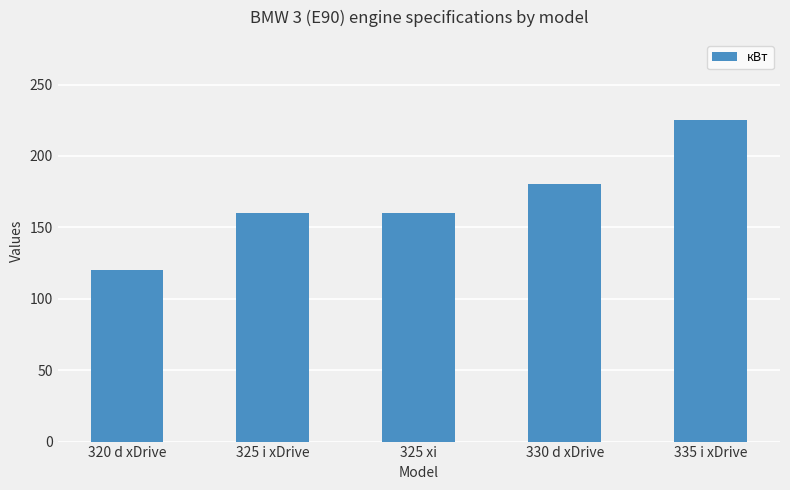

What is the label of the 2nd bar from the right?

330 d xDrive